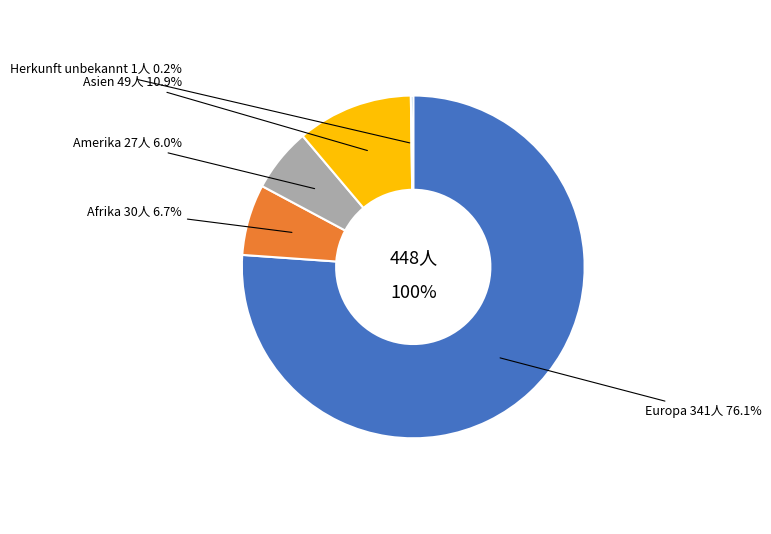

What percentage is the Europa slice, to the nearest percent?

76%